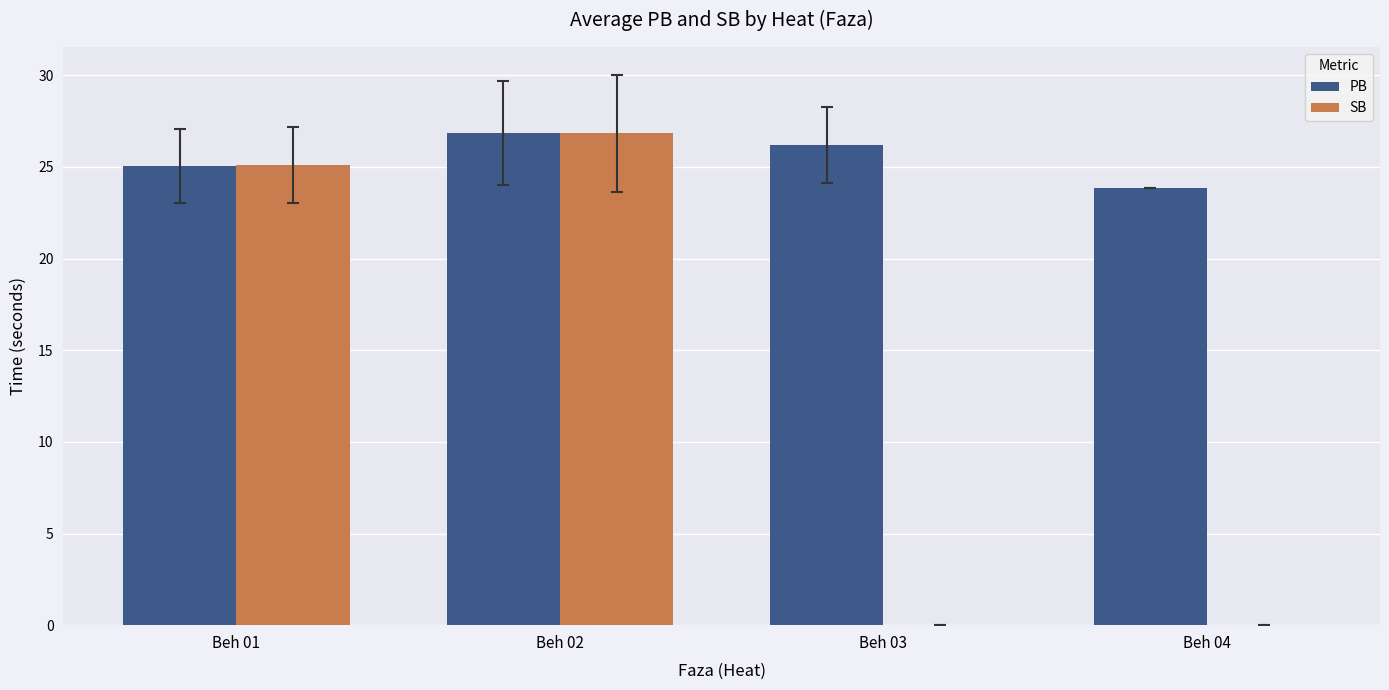

Reading left to right, list all the values displayed in this chart.

PB: 25.0	26.9	26.2	23.8
SB: 25.1	26.8	0.0	0.0